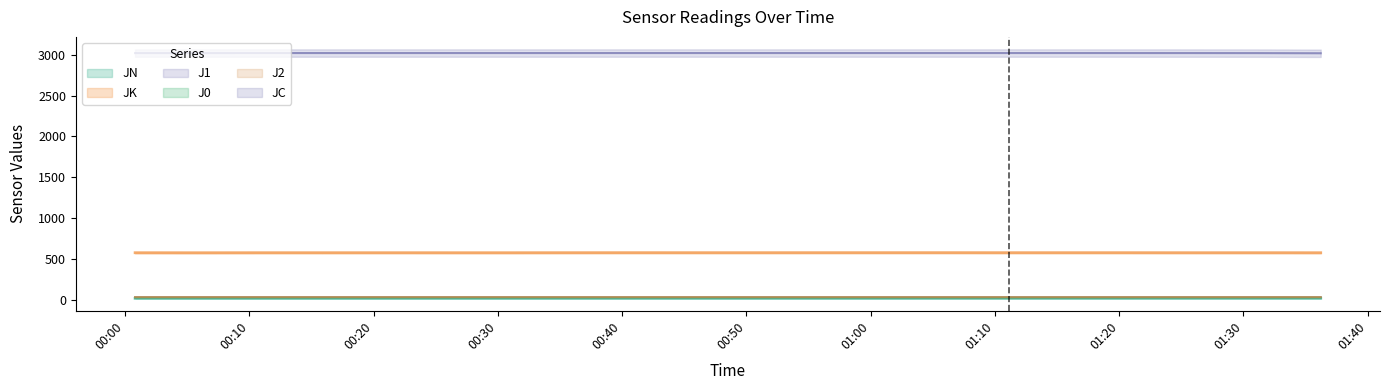

Reading left to right, transcribe all the data shown in this chart.

JN: 2015-08-20 00:00:49=19.5	2015-08-20 00:05:50=19.5	2015-08-20 00:10:51=19.6	2015-08-20 00:15:52=19.6	2015-08-20 00:20:53=19.7	2015-08-20 00:25:55=19.7	2015-08-20 00:30:56=19.8	2015-08-20 00:35:57=19.8	2015-08-20 00:40:59=19.9	2015-08-20 00:46:00=19.9	2015-08-20 00:51:01=20.0	2015-08-20 00:56:02=20.0	2015-08-20 01:01:03=20.1	2015-08-20 01:06:05=20.1	2015-08-20 01:11:06=20.2	2015-08-20 01:16:07=20.2	2015-08-20 01:21:08=20.3	2015-08-20 01:26:10=20.3	2015-08-20 01:31:11=20.4	2015-08-20 01:36:13=20.4
JK: 2015-08-20 00:00:49=577.1	2015-08-20 00:05:50=576.7	2015-08-20 00:10:51=577.2	2015-08-20 00:15:52=577.2	2015-08-20 00:20:53=577.2	2015-08-20 00:25:55=577.1	2015-08-20 00:30:56=577.1	2015-08-20 00:35:57=577.5	2015-08-20 00:40:59=577.7	2015-08-20 00:46:00=577.6	2015-08-20 00:51:01=577.6	2015-08-20 00:56:02=577.8	2015-08-20 01:01:03=577.8	2015-08-20 01:06:05=577.9	2015-08-20 01:11:06=577.5	2015-08-20 01:16:07=577.6	2015-08-20 01:21:08=577.5	2015-08-20 01:26:10=577.2	2015-08-20 01:31:11=577.4	2015-08-20 01:36:13=577.0
J1: 2015-08-20 00:00:49=31.4	2015-08-20 00:05:50=31.4	2015-08-20 00:10:51=31.4	2015-08-20 00:15:52=31.3	2015-08-20 00:20:53=31.3	2015-08-20 00:25:55=31.3	2015-08-20 00:30:56=31.3	2015-08-20 00:35:57=31.3	2015-08-20 00:40:59=31.3	2015-08-20 00:46:00=31.3	2015-08-20 00:51:01=31.3	2015-08-20 00:56:02=31.3	2015-08-20 01:01:03=31.3	2015-08-20 01:06:05=31.2	2015-08-20 01:11:06=31.2	2015-08-20 01:16:07=31.2	2015-08-20 01:21:08=31.2	2015-08-20 01:26:10=31.2	2015-08-20 01:31:11=31.2	2015-08-20 01:36:13=31.2
J0: 2015-08-20 00:00:49=27.5	2015-08-20 00:05:50=27.5	2015-08-20 00:10:51=27.5	2015-08-20 00:15:52=27.5	2015-08-20 00:20:53=27.5	2015-08-20 00:25:55=27.5	2015-08-20 00:30:56=27.5	2015-08-20 00:35:57=27.4	2015-08-20 00:40:59=27.4	2015-08-20 00:46:00=27.4	2015-08-20 00:51:01=27.4	2015-08-20 00:56:02=27.4	2015-08-20 01:01:03=27.4	2015-08-20 01:06:05=27.4	2015-08-20 01:11:06=27.4	2015-08-20 01:16:07=27.5	2015-08-20 01:21:08=27.6	2015-08-20 01:26:10=27.7	2015-08-20 01:31:11=27.7	2015-08-20 01:36:13=27.7
J2: 2015-08-20 00:00:49=34.1	2015-08-20 00:05:50=34.1	2015-08-20 00:10:51=34.1	2015-08-20 00:15:52=34.1	2015-08-20 00:20:53=34.1	2015-08-20 00:25:55=34.1	2015-08-20 00:30:56=34.1	2015-08-20 00:35:57=34.1	2015-08-20 00:40:59=34.1	2015-08-20 00:46:00=34.1	2015-08-20 00:51:01=34.0	2015-08-20 00:56:02=34.0	2015-08-20 01:01:03=34.1	2015-08-20 01:06:05=33.9	2015-08-20 01:11:06=33.8	2015-08-20 01:16:07=33.8	2015-08-20 01:21:08=33.9	2015-08-20 01:26:10=33.9	2015-08-20 01:31:11=33.9	2015-08-20 01:36:13=34.0
JC: 2015-08-20 00:00:49=3019.6	2015-08-20 00:05:50=3019.6	2015-08-20 00:10:51=3019.8	2015-08-20 00:15:52=3020.0	2015-08-20 00:20:53=3020.0	2015-08-20 00:25:55=3020.0	2015-08-20 00:30:56=3019.9	2015-08-20 00:35:57=3019.9	2015-08-20 00:40:59=3020.0	2015-08-20 00:46:00=3020.0	2015-08-20 00:51:01=3020.0	2015-08-20 00:56:02=3020.0	2015-08-20 01:01:03=3019.9	2015-08-20 01:06:05=3020.0	2015-08-20 01:11:06=3020.0	2015-08-20 01:16:07=3020.0	2015-08-20 01:21:08=3019.8	2015-08-20 01:26:10=3019.6	2015-08-20 01:31:11=3019.2	2015-08-20 01:36:13=3017.5